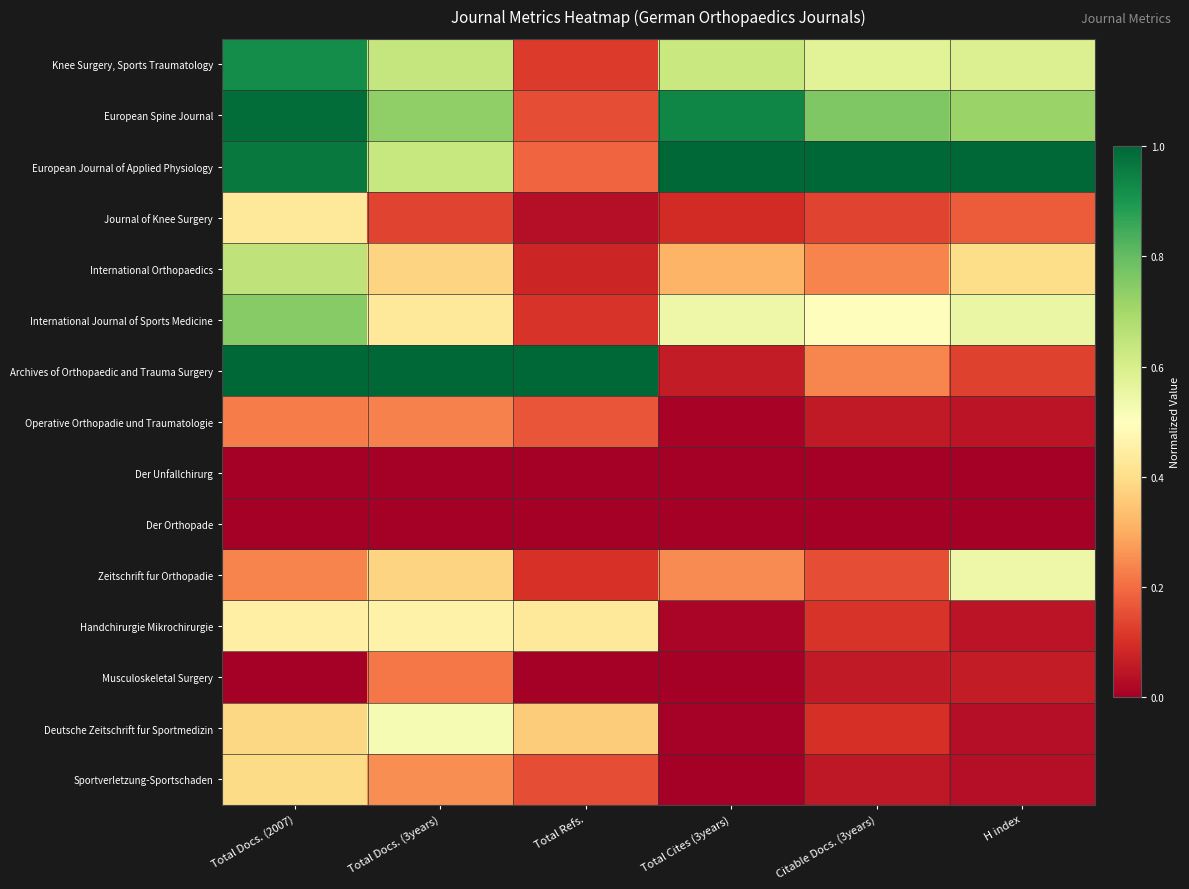

Rank the series by their maximum value, from lowest to highest.

Der Unfallchirurg, Der Orthopade, Musculoskeletal Surgery, Operative Orthopadie und Traumatologie, Sportverletzung-Sportschaden, Journal of Knee Surgery, Handchirurgie Mikrochirurgie, Deutsche Zeitschrift fur Sportmedizin, Zeitschrift fur Orthopadie, International Orthopaedics, International Journal of Sports Medicine, Knee Surgery, Sports Traumatology, European Spine Journal, European Journal of Applied Physiology, Archives of Orthopaedic and Trauma Surgery